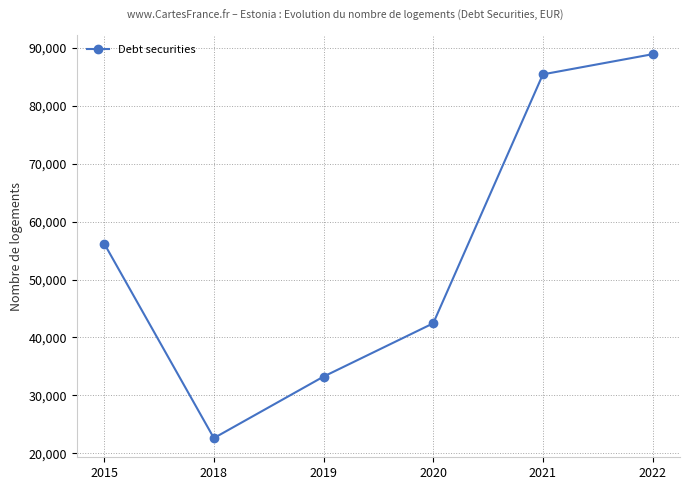

Rank the categories by value from highest to lowest.

2022, 2021, 2015, 2020, 2019, 2018